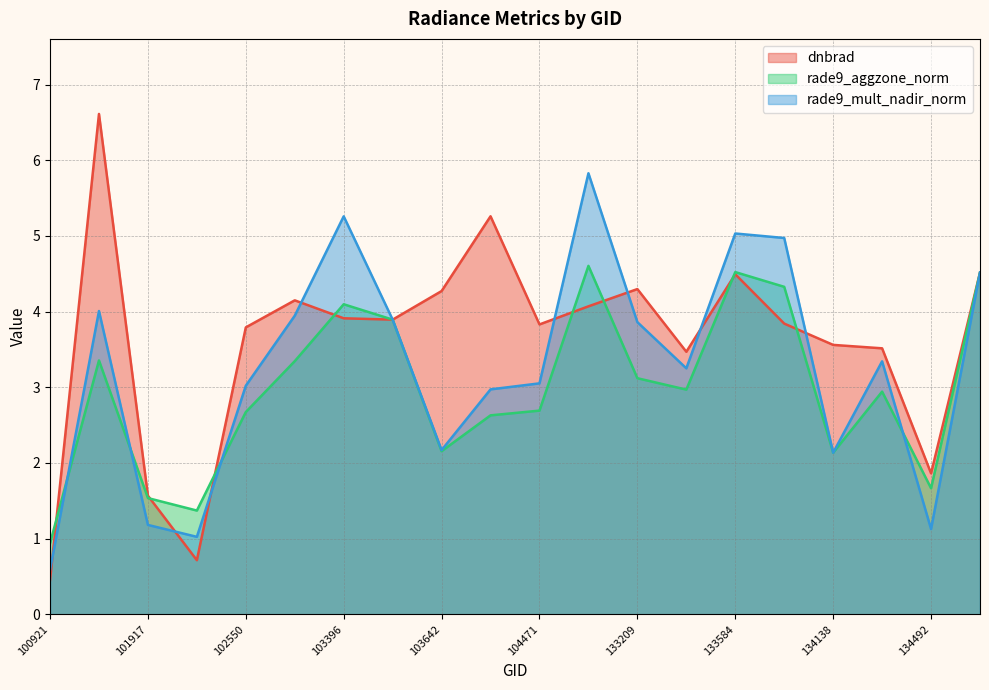

The value of rade9_aggzone_norm at 132847 is 2.8. True or false?

False